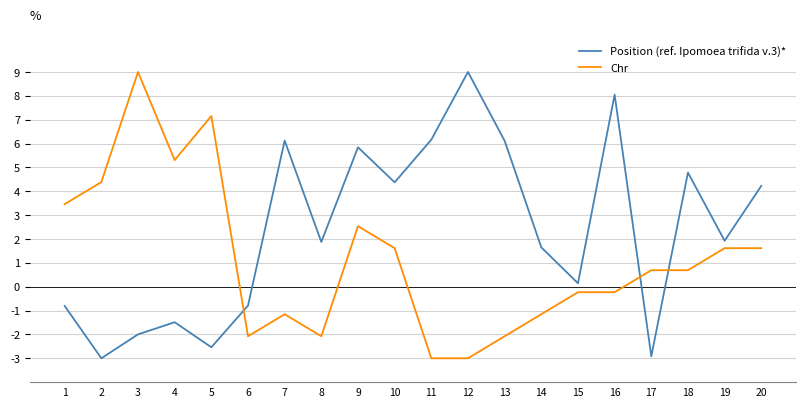

Is the value of Position (ref. Ipomoea trifida v.3)* at 17 greater than the value of Chr at 20?

No